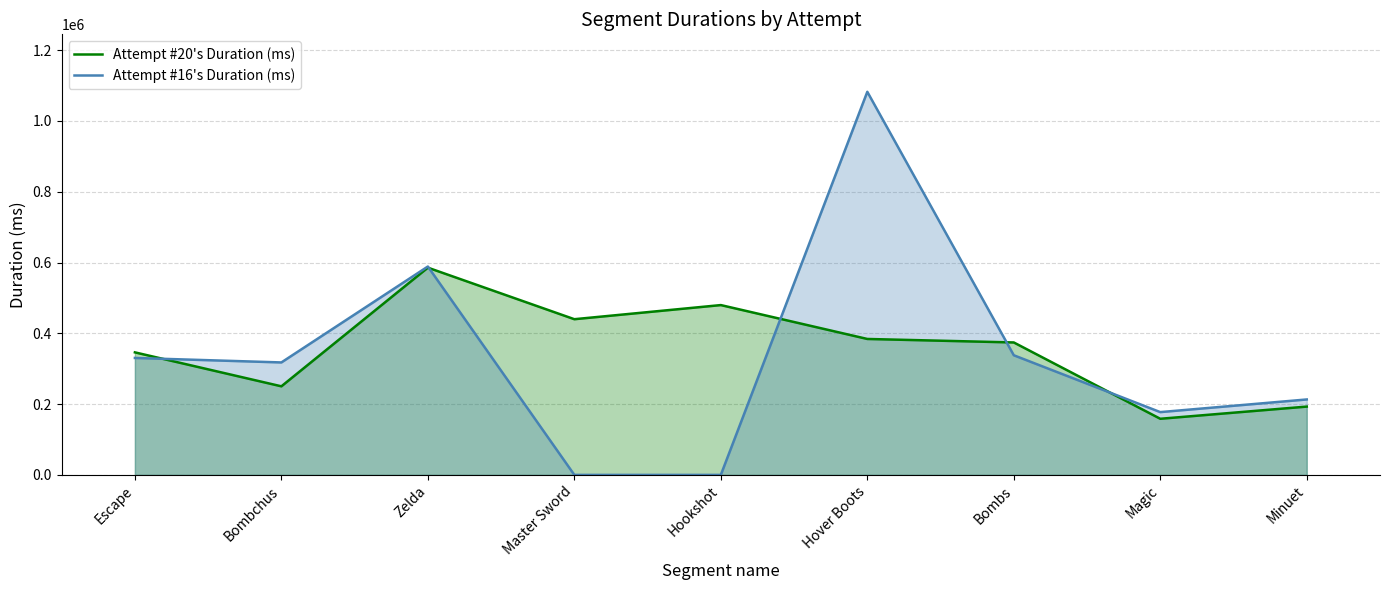

At which label does Attempt #20's Duration (ms) first exceed 374175?

Zelda